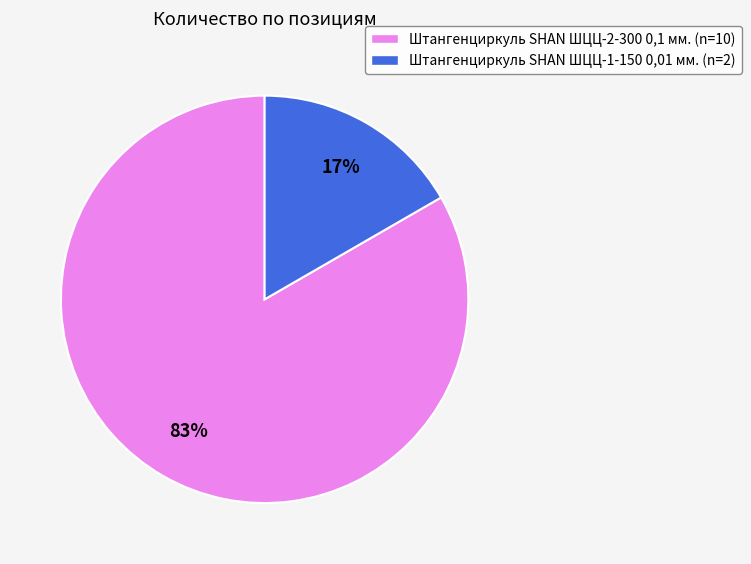

To the nearest percent, what is the average slice percentage?

50%